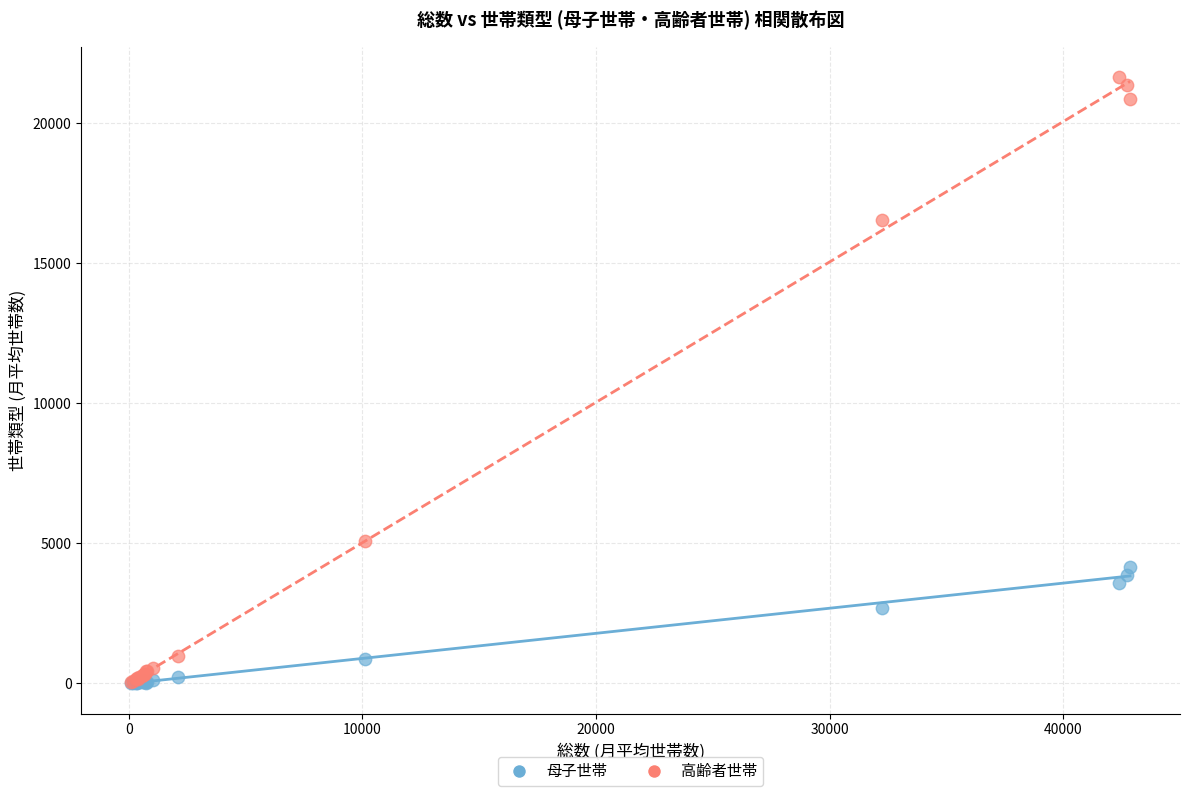

In the 母子世帯 series, what Y value is closest to 2078?

2683.8